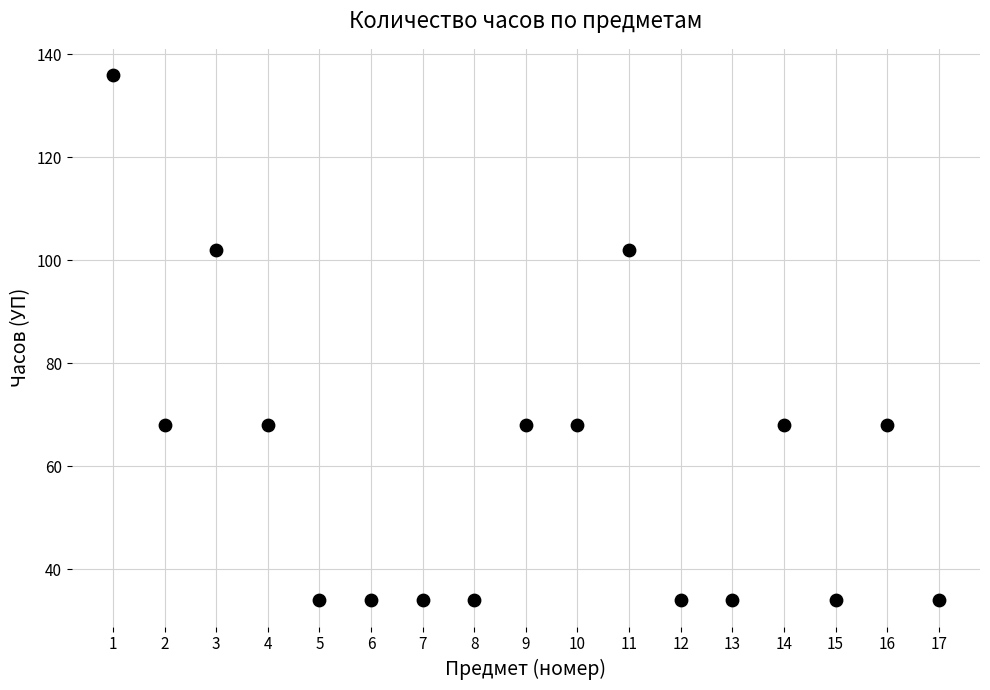

What is the range of Y values (max minus min)?

102